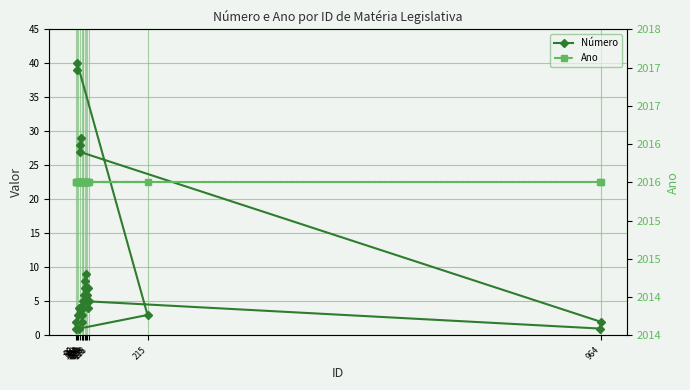

Count the number of categories in the chart.

26